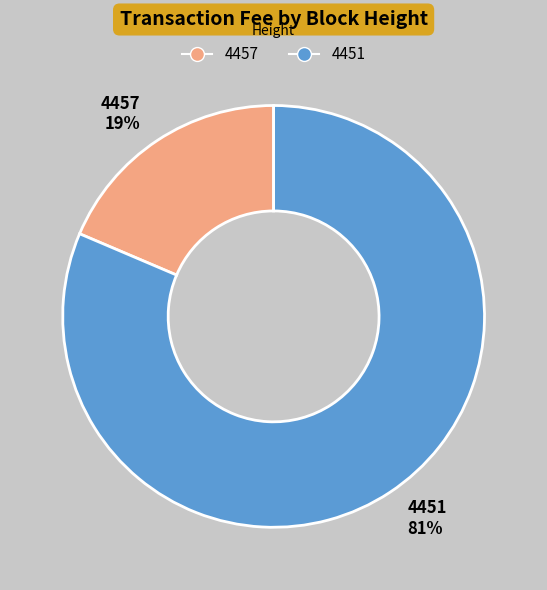

To the nearest percent, what is the average slice percentage?

50%